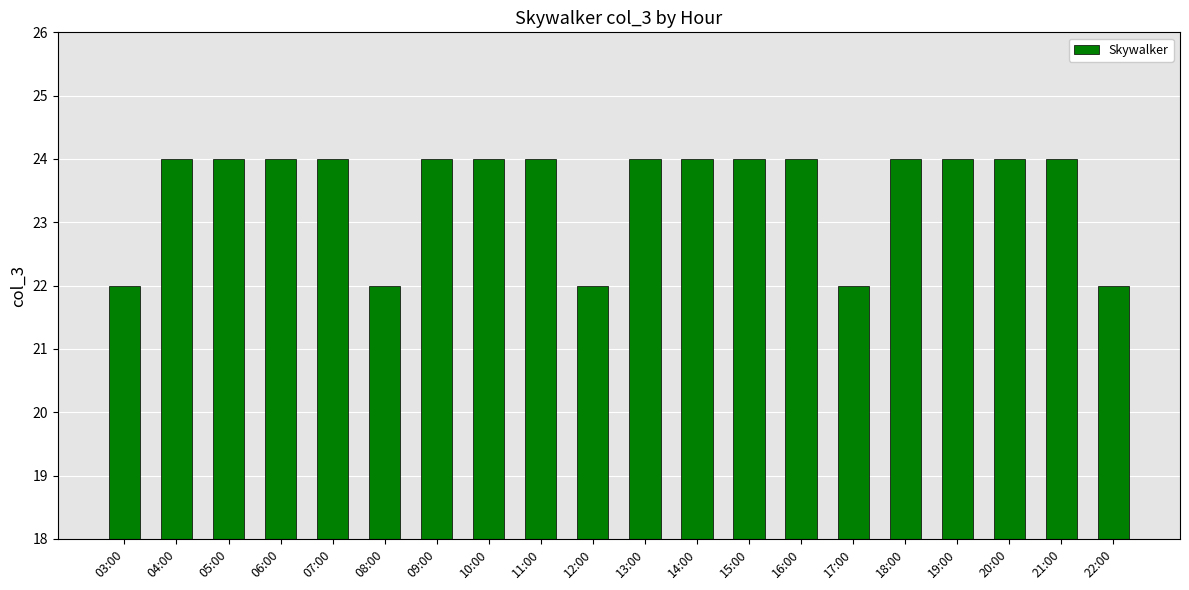

What is the average value?

24